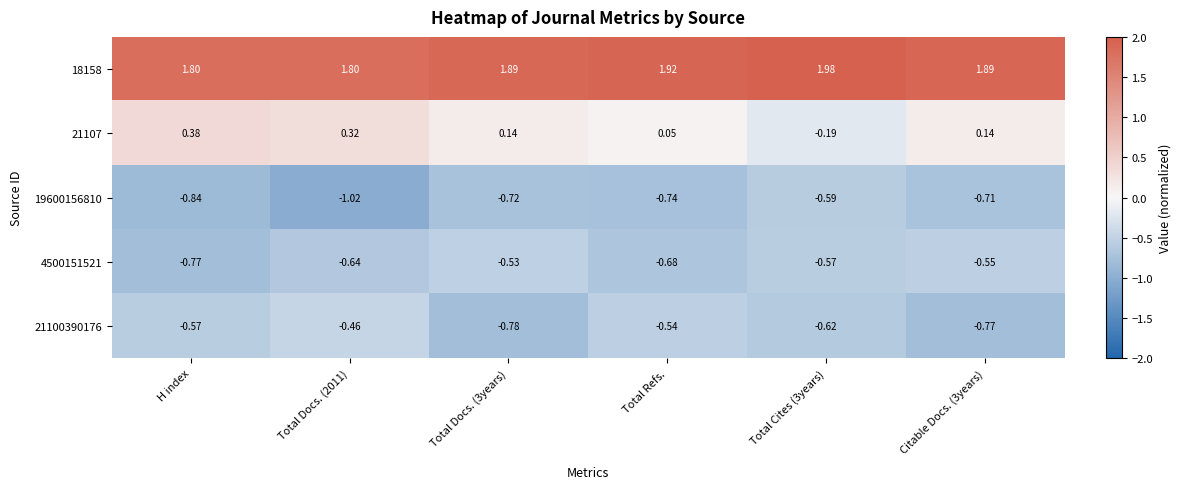

Is the value of 18158 at Total Refs. greater than the value of 21107 at Total Docs. (3years)?

Yes